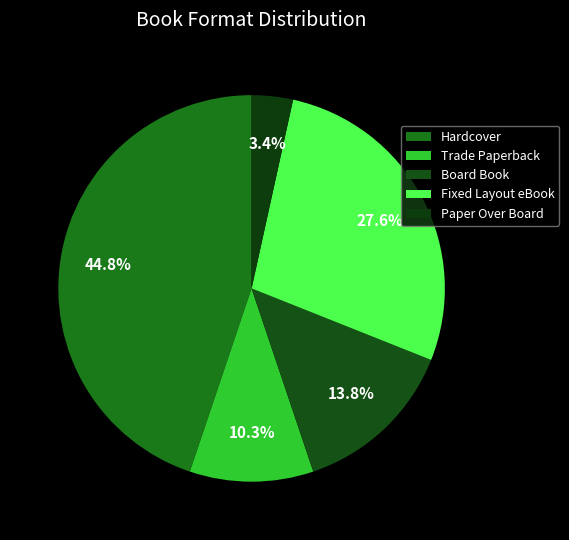

To the nearest percent, what is the average slice percentage?

20%